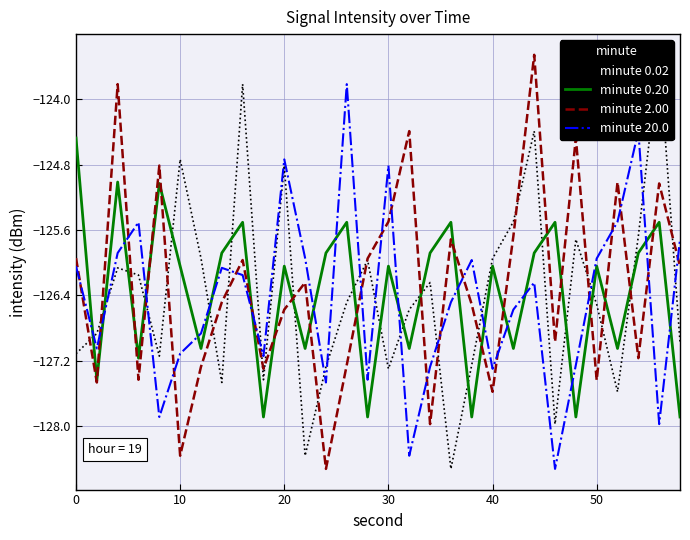

What is the value of the minute 20.0 point at the 20th from the left?

-126.0